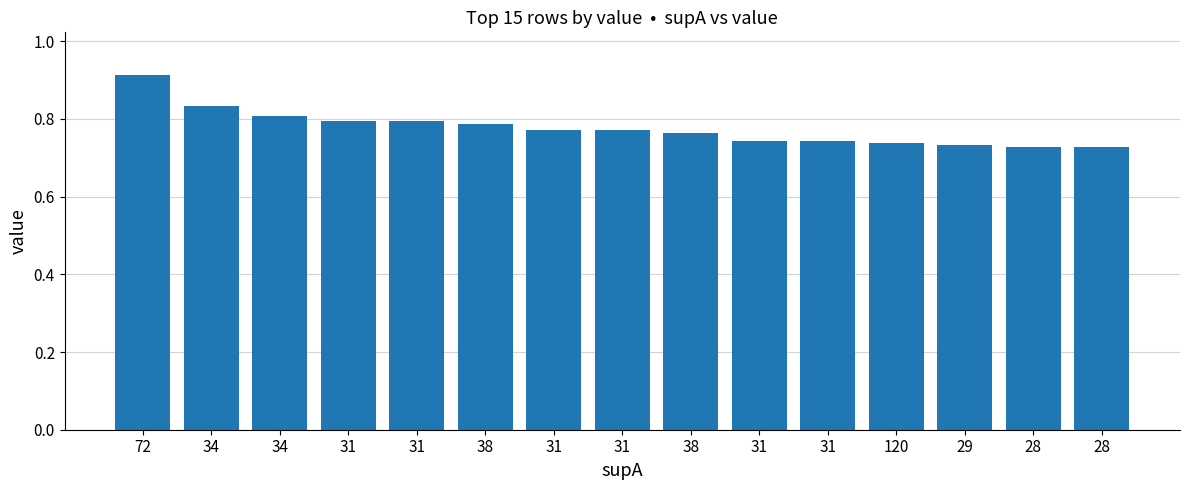

Rank the categories by value from lowest to highest.

28, 28, 29, 120, 31, 31, 38, 31, 31, 38, 31, 31, 34, 34, 72